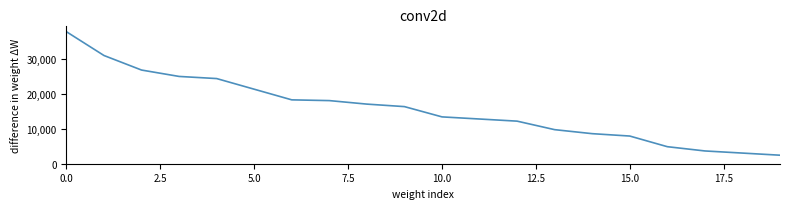

True or false: there are more than 2 points higher than both neighbors.

False